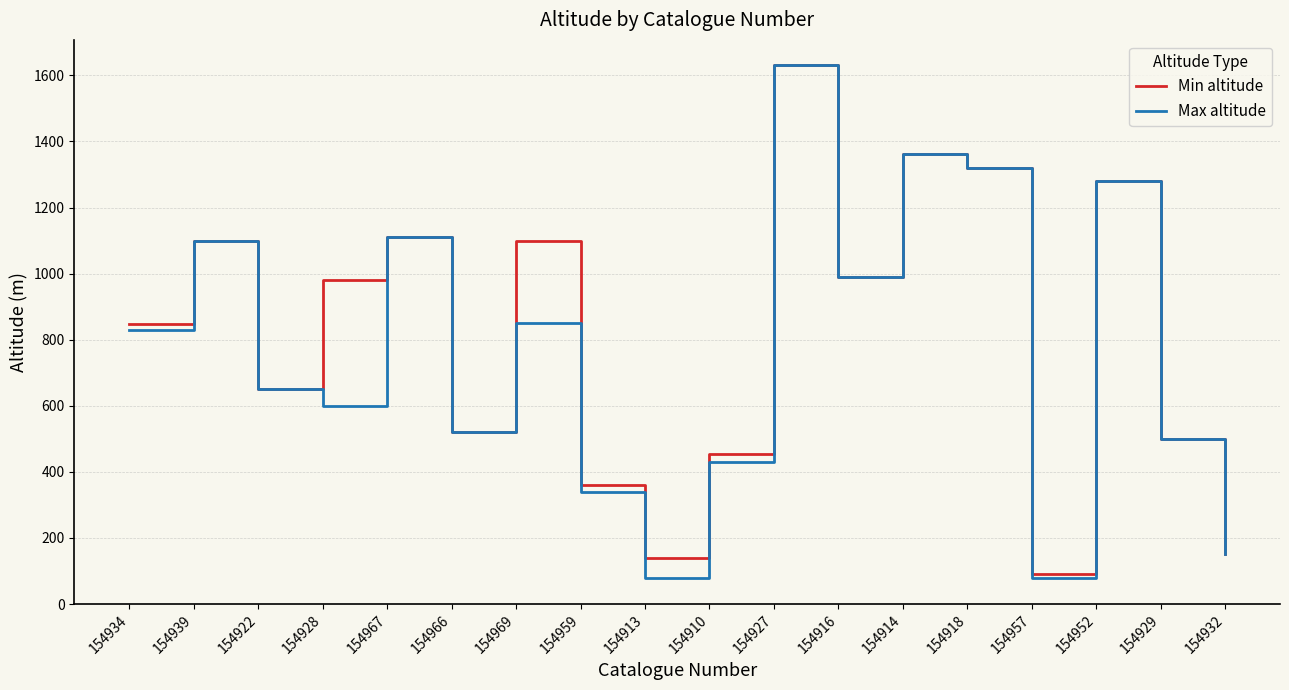

What is the highest value of the Max altitude series?

1630